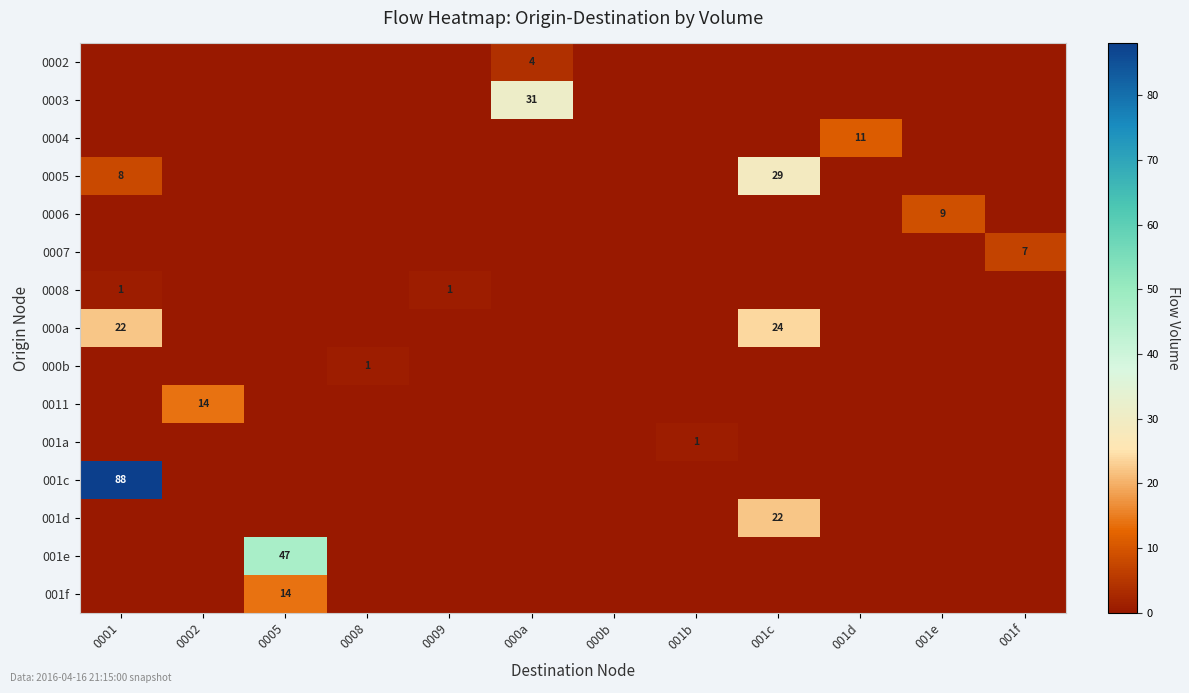

What is the total value across all series at 001d?

11